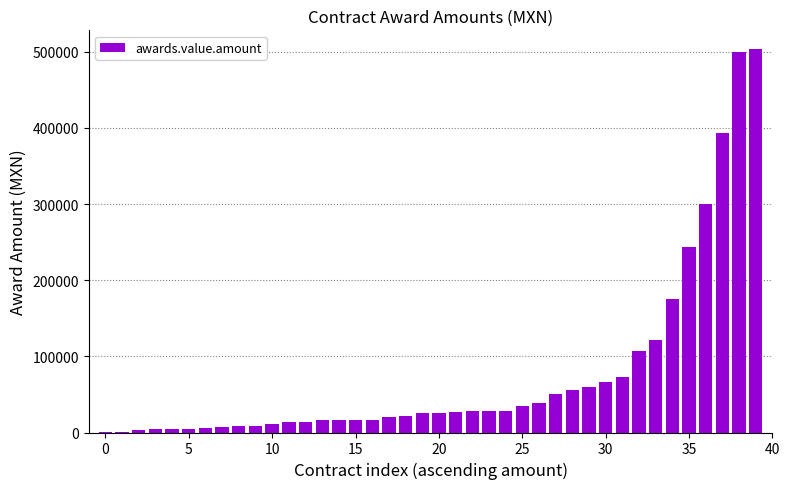

What is the greatest value displayed?

502900.5